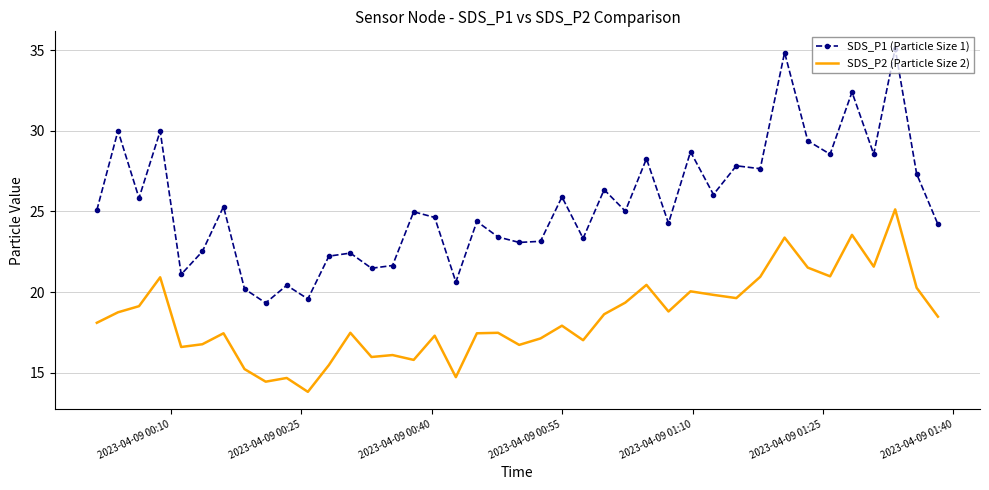

Count the number of data series in this chart.

2